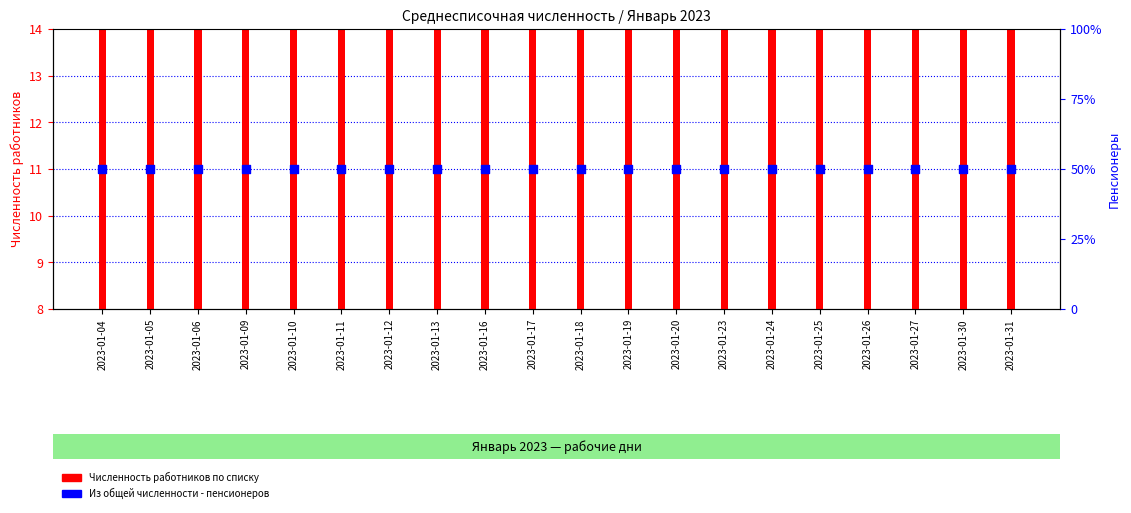

Which series has the largest Y range (max minus min)?

Численность работников по списку